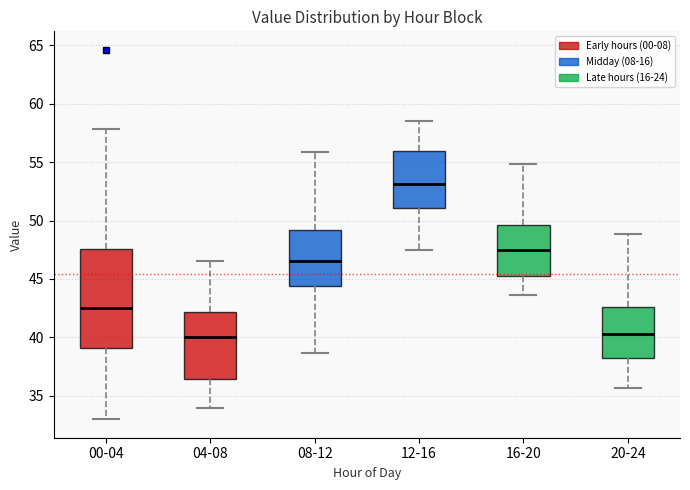

Where does the lower whisker of the box for 20-24 end on the y-axis? The values are not printed on the chart, so give them approximately, as read against the axis.

35.5